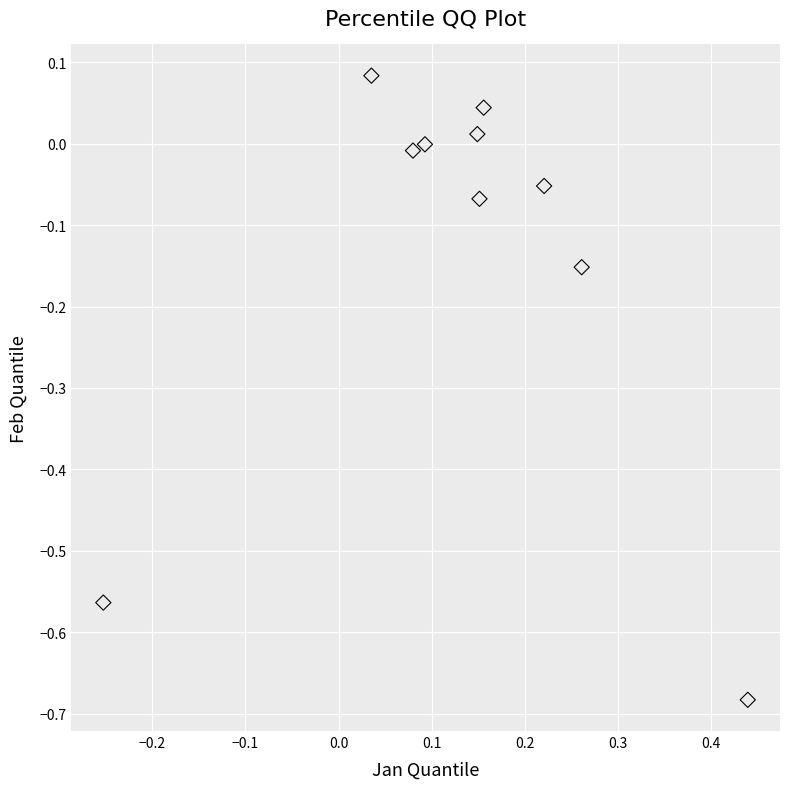

What is the range of X values (max minus min)?

0.7